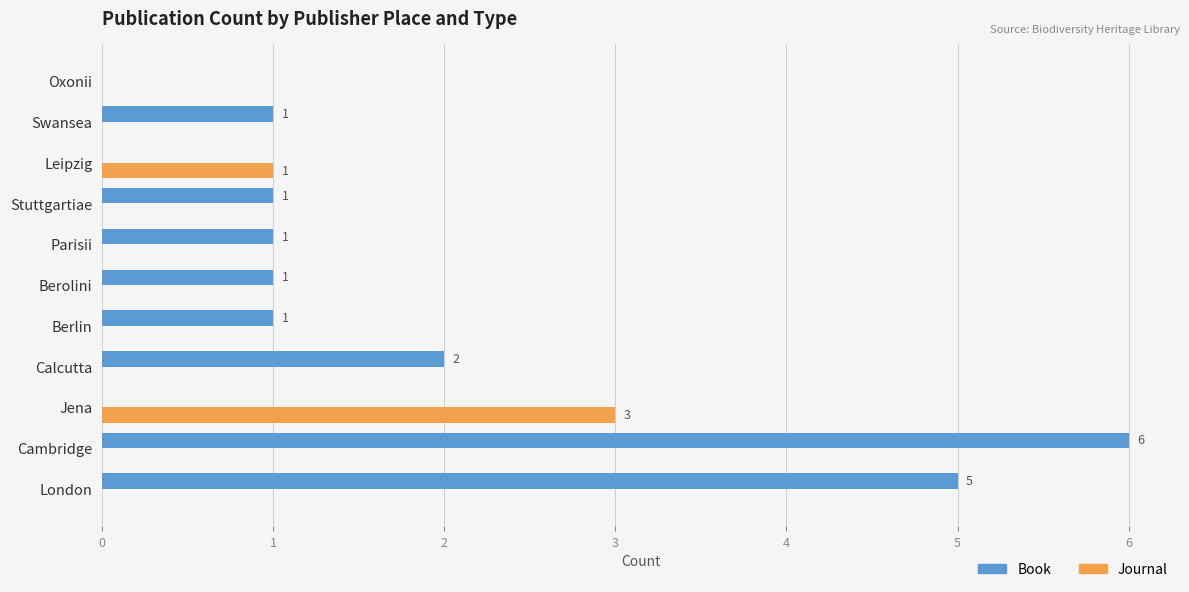

The value of Journal at Jena is 1. True or false?

False